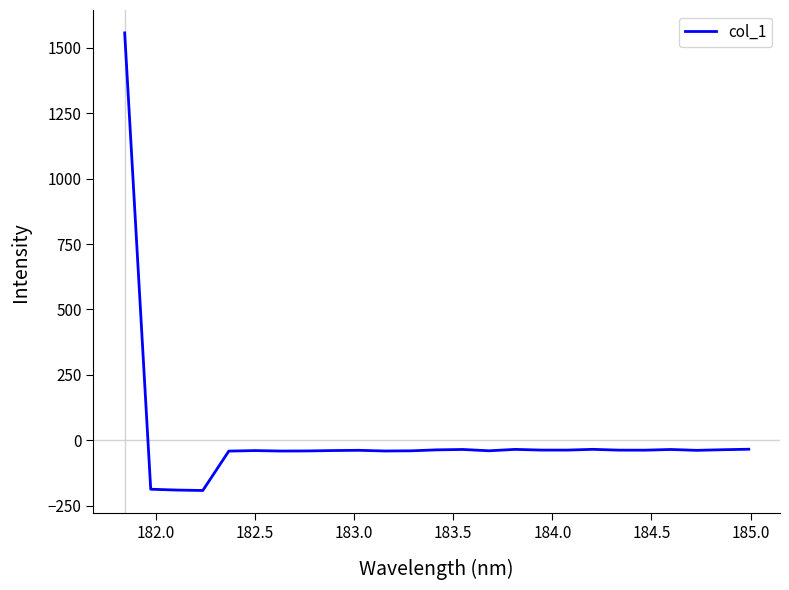

What is the minimum value shown in the chart?

-192.1